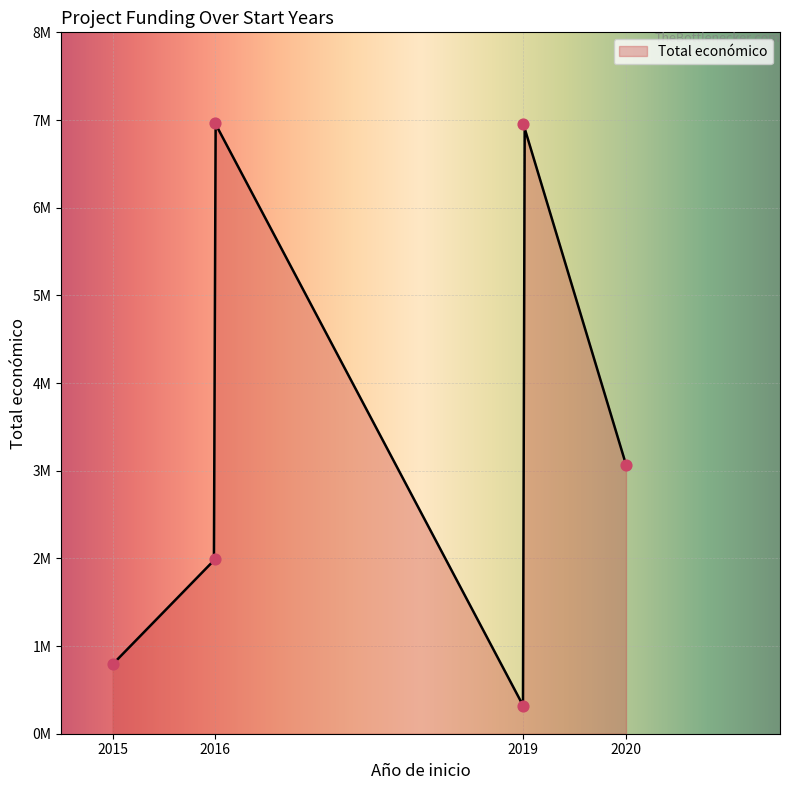

What is the change in value from 2016 to 2019?

-6644162